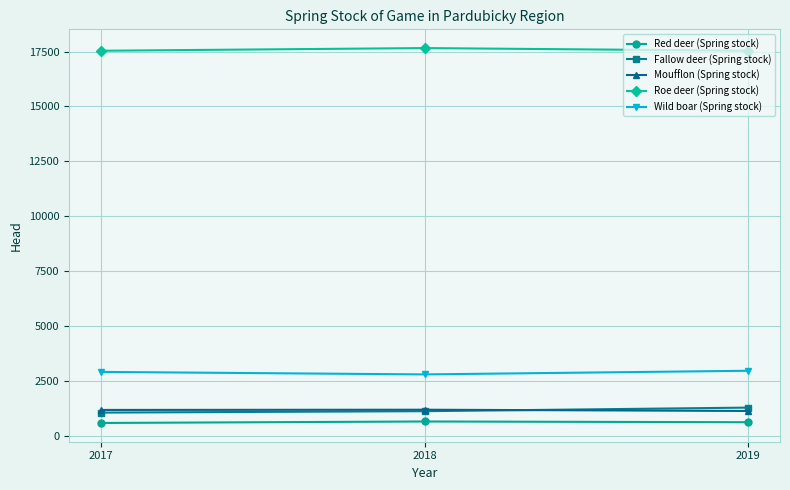

What is the value of the Moufflon (Spring stock) point at the 1st from the left?

1173